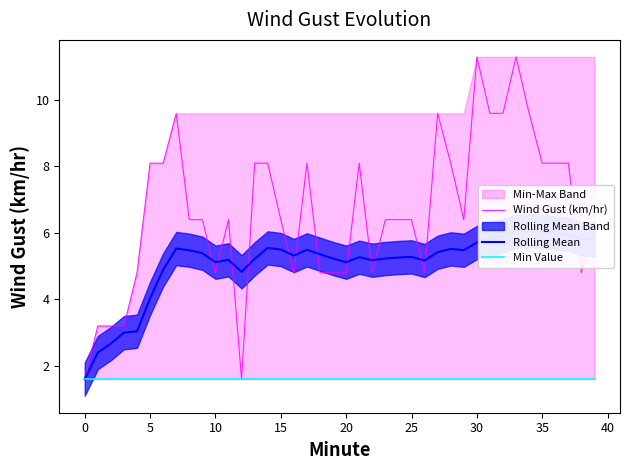

Reading left to right, transcribe all the data shown in this chart.

Wind Gust (km/hr): 1.6	3.2	3.2	3.2	4.8	8.1	8.1	9.6	6.4	6.4	4.8	6.4	1.6	8.1	8.1	6.4	4.8	8.1	4.8	4.8	4.8	8.1	4.8	6.4	6.4	6.4	4.8	9.6	8.1	6.4	11.3	9.6	9.6	11.3	9.6	8.1	8.1	8.1	4.8	6.4
Rolling Mean: 1.6	2.4	2.7	3.0	3.0	4.0	4.9	5.5	5.5	5.4	5.1	5.2	4.8	5.2	5.5	5.5	5.3	5.5	5.4	5.2	5.1	5.3	5.2	5.2	5.3	5.3	5.2	5.4	5.5	5.5	5.7	5.8	5.9	6.0	6.1	6.0	6.0	6.0	5.8	5.8
Min Value: 1.6	1.6	1.6	1.6	1.6	1.6	1.6	1.6	1.6	1.6	1.6	1.6	1.6	1.6	1.6	1.6	1.6	1.6	1.6	1.6	1.6	1.6	1.6	1.6	1.6	1.6	1.6	1.6	1.6	1.6	1.6	1.6	1.6	1.6	1.6	1.6	1.6	1.6	1.6	1.6